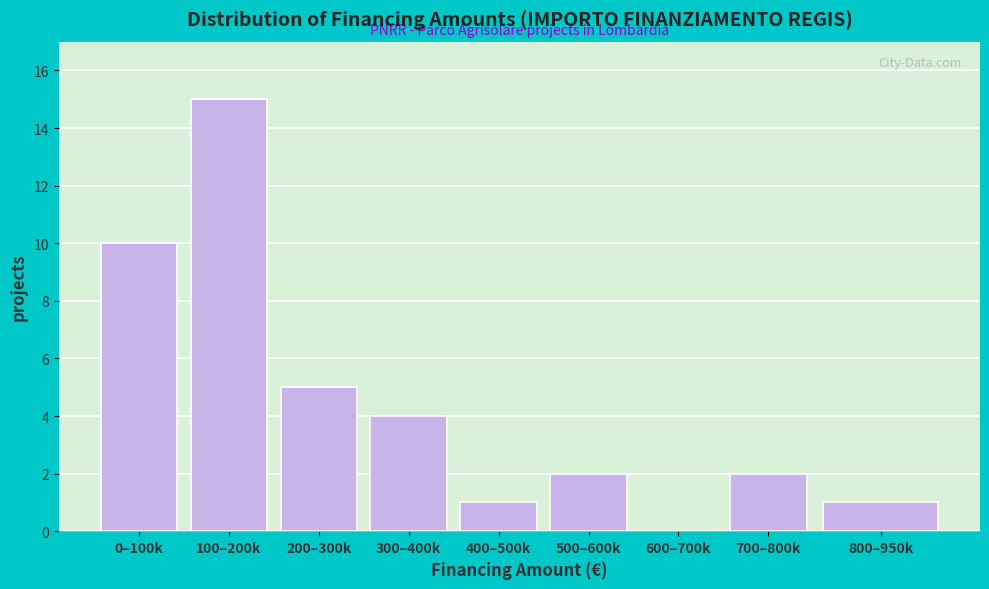

Reading right to left, list all the values displayed in this chart.

800–950k=1	700–800k=2	600–700k=0	500–600k=2	400–500k=1	300–400k=4	200–300k=5	100–200k=15	0–100k=10